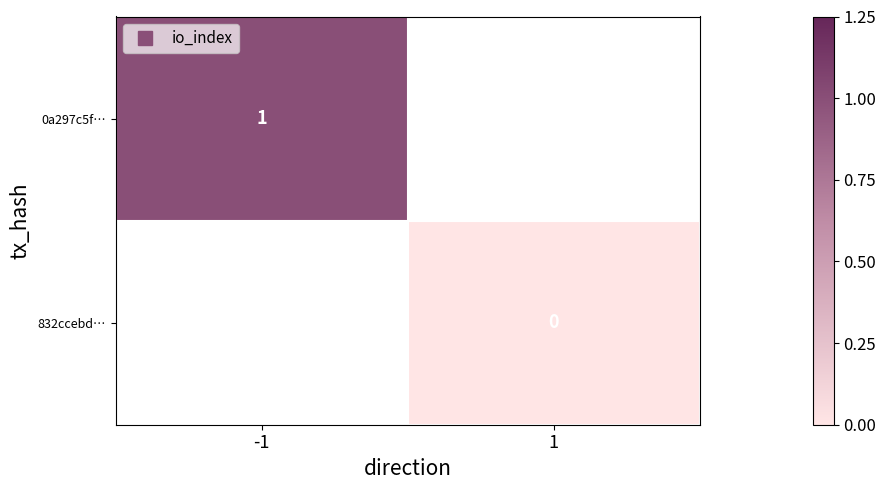

Count the number of data series in this chart.

2